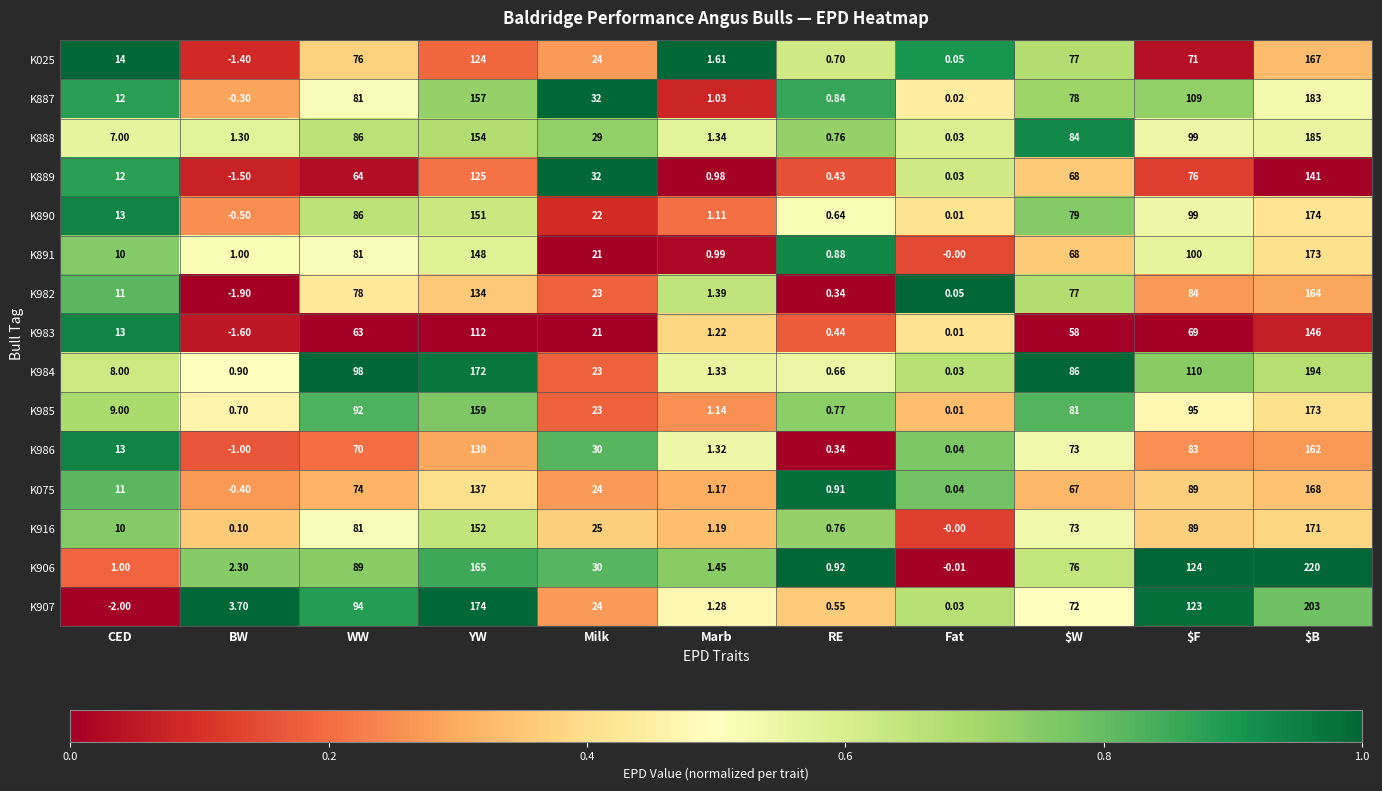

What is the spread (max minus min) of values at Fat?

0.1